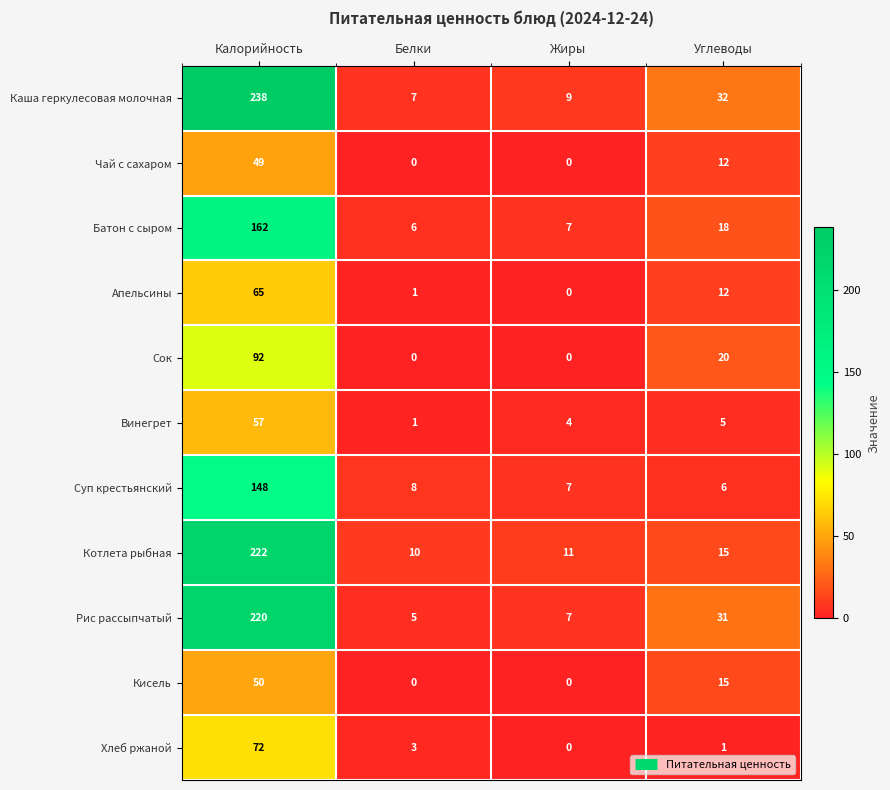

The value of Кисель at Калорийность is 14. True or false?

False